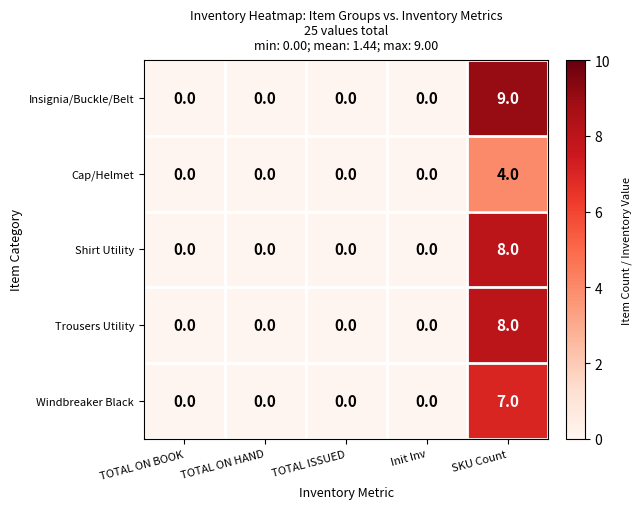

What is the highest value of the Insignia/Buckle/Belt series?

9